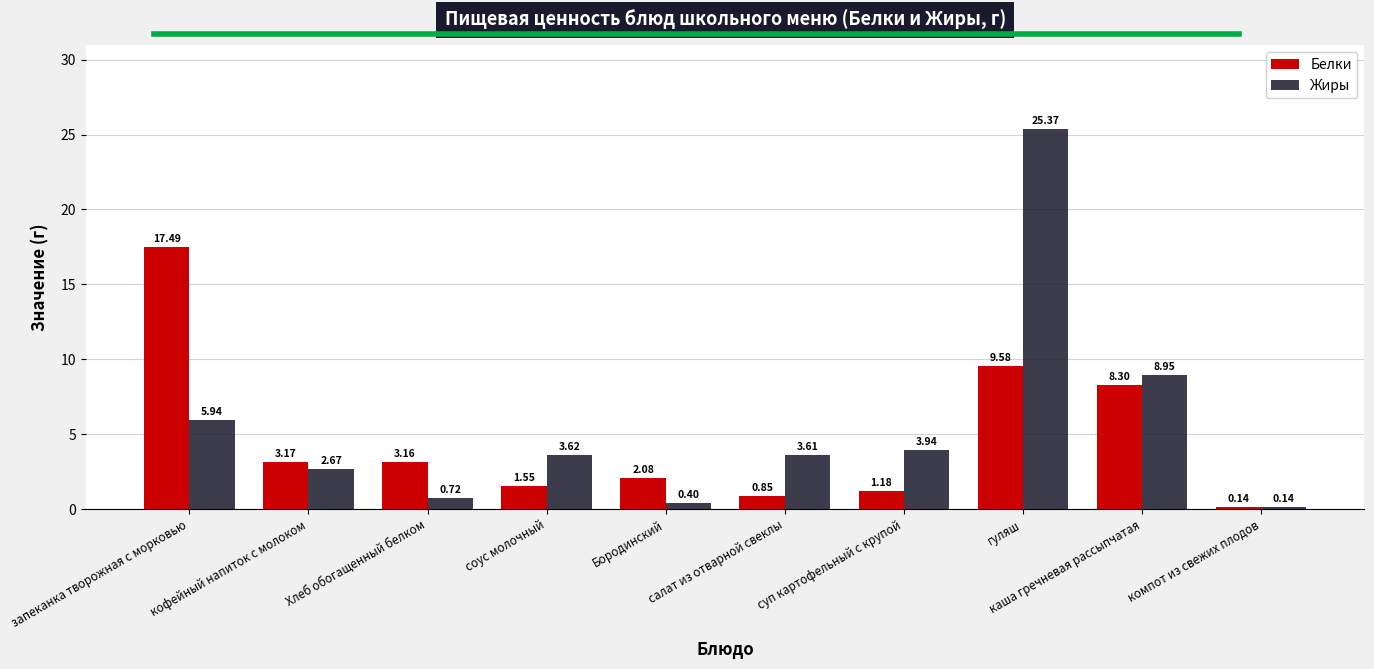

Which label corresponds to the largest value in the chart?

гуляш